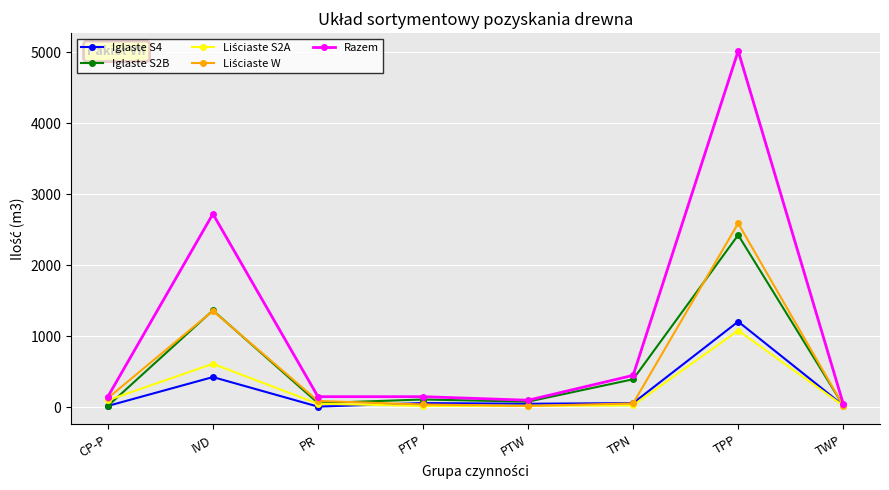

At which category does the chart reach its peak across all series?

TPP